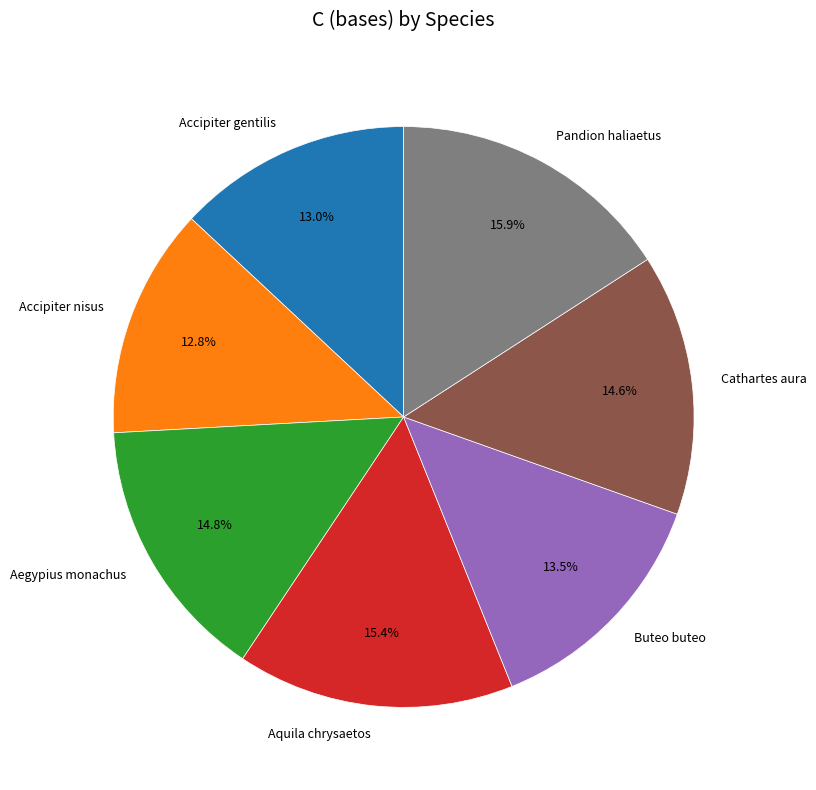

What portion of the pie excludes Cathartes aura?

85.4%